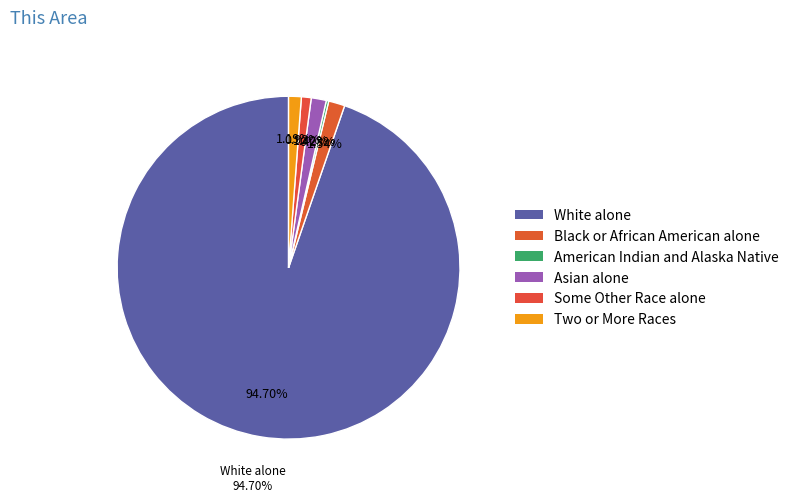

To the nearest percent, what is the average slice percentage?

17%